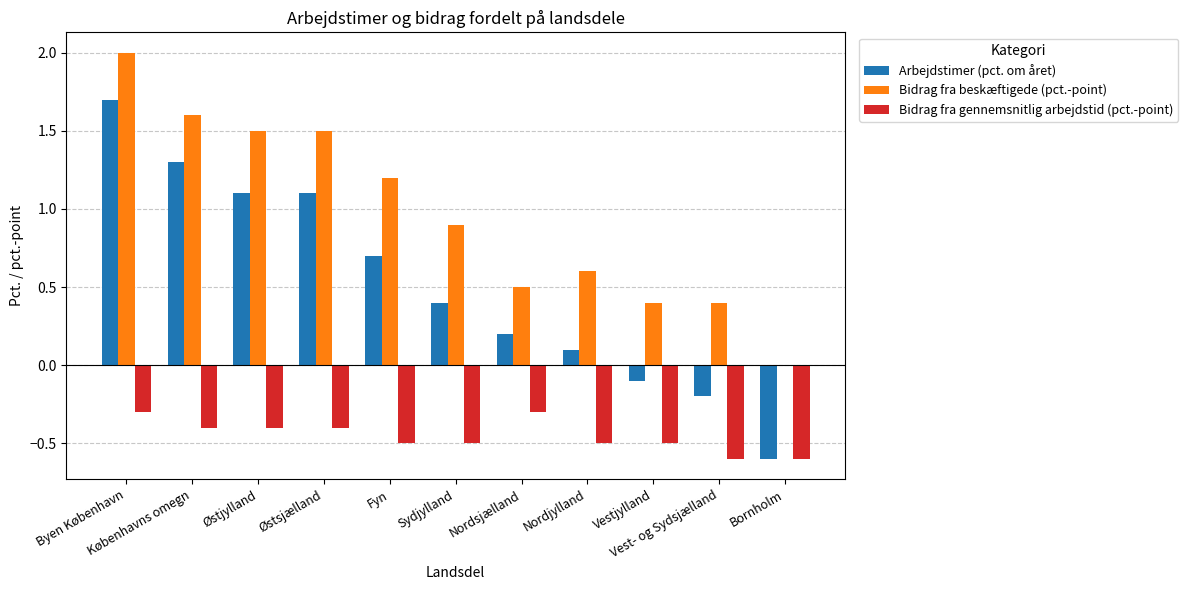

Which series has the largest total across all categories?

Bidrag fra beskæftigede (pct.-point)